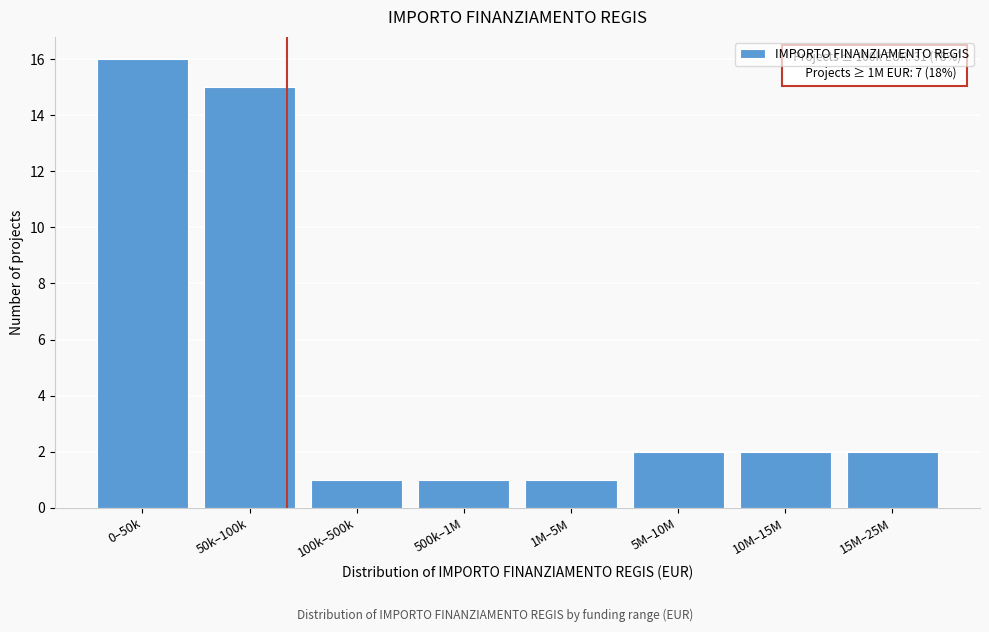

Reading left to right, list all the values displayed in this chart.

16	15	1	1	1	2	2	2